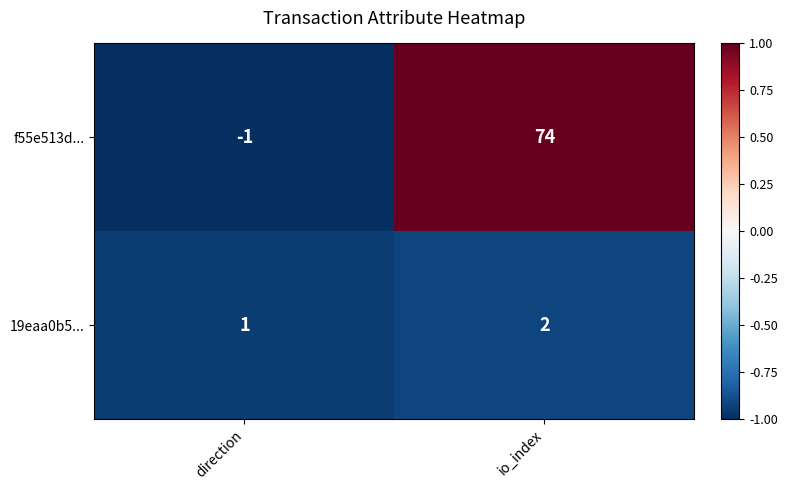

Which series has the largest total across all categories?

f55e513d...